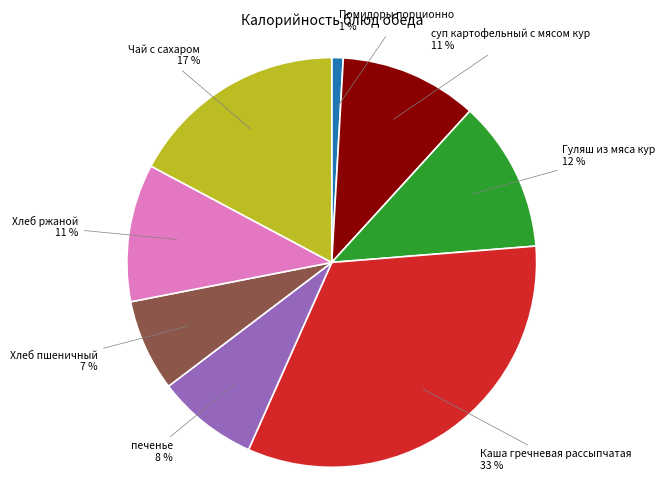

To the nearest percent, what is the combined percentage of Хлеб ржаной and Чай с сахаром?

28%